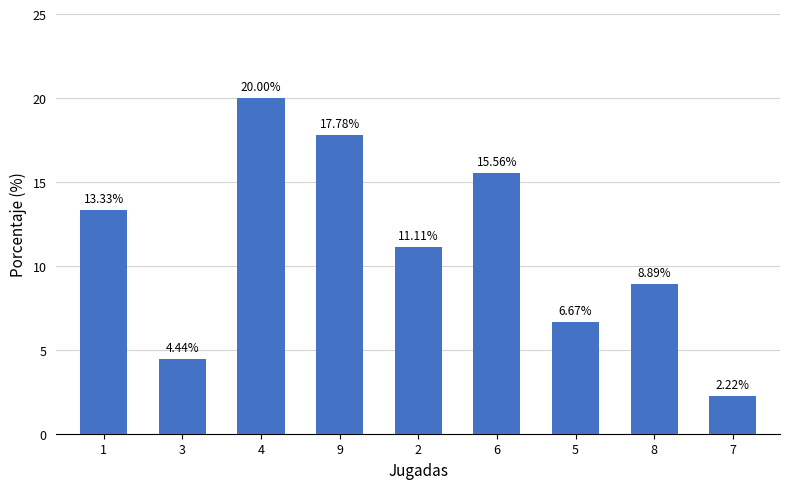

Which has a higher value, 3 or 4?

4